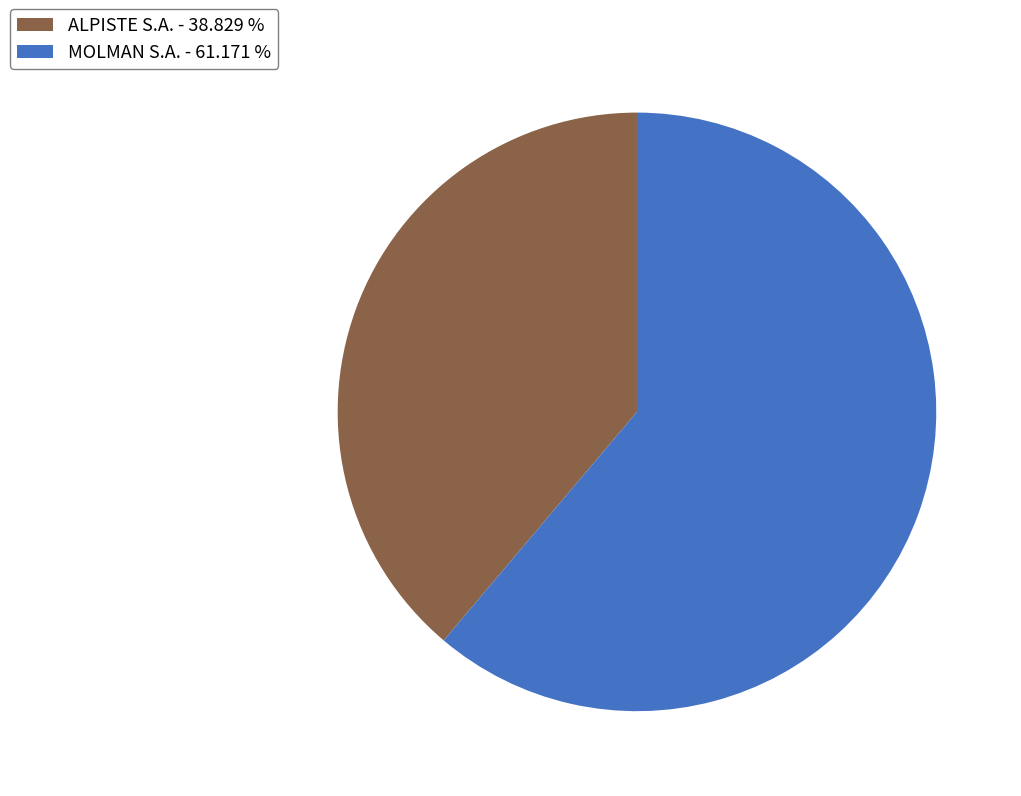

Do ALPISTE S.A. and MOLMAN S.A. together represent more than half of the pie?

Yes